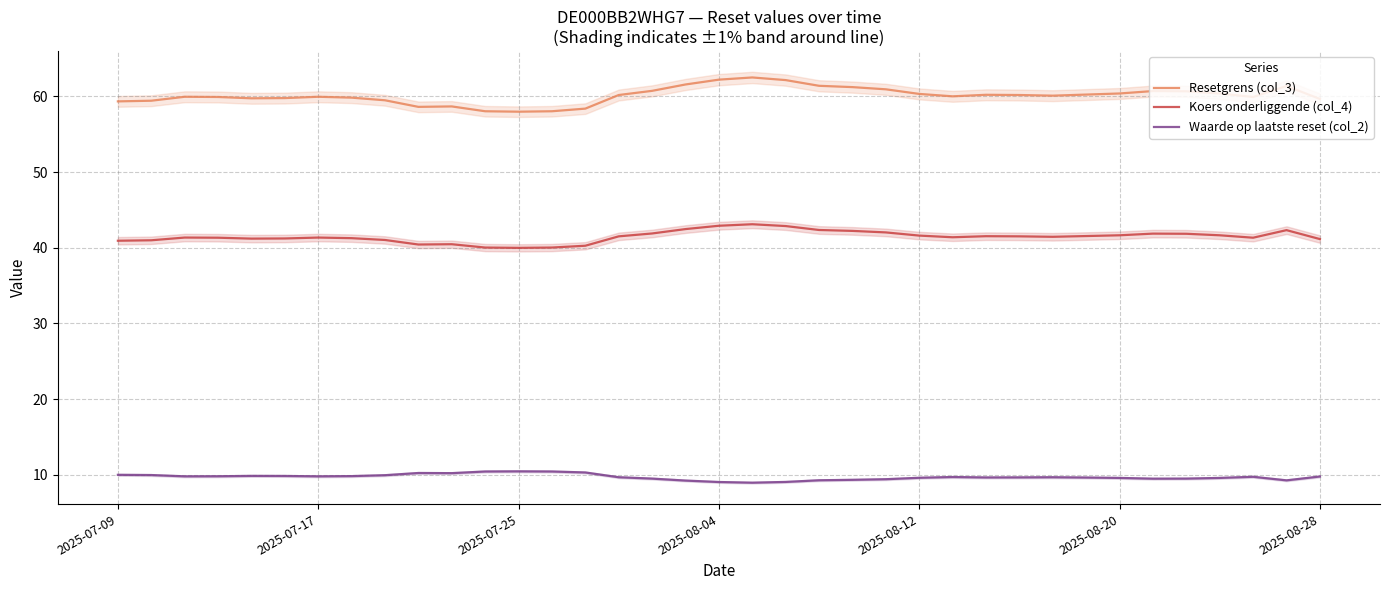

True or false: Koers onderliggende (col_4) and Resetgrens (col_3) intersect in this chart.

False